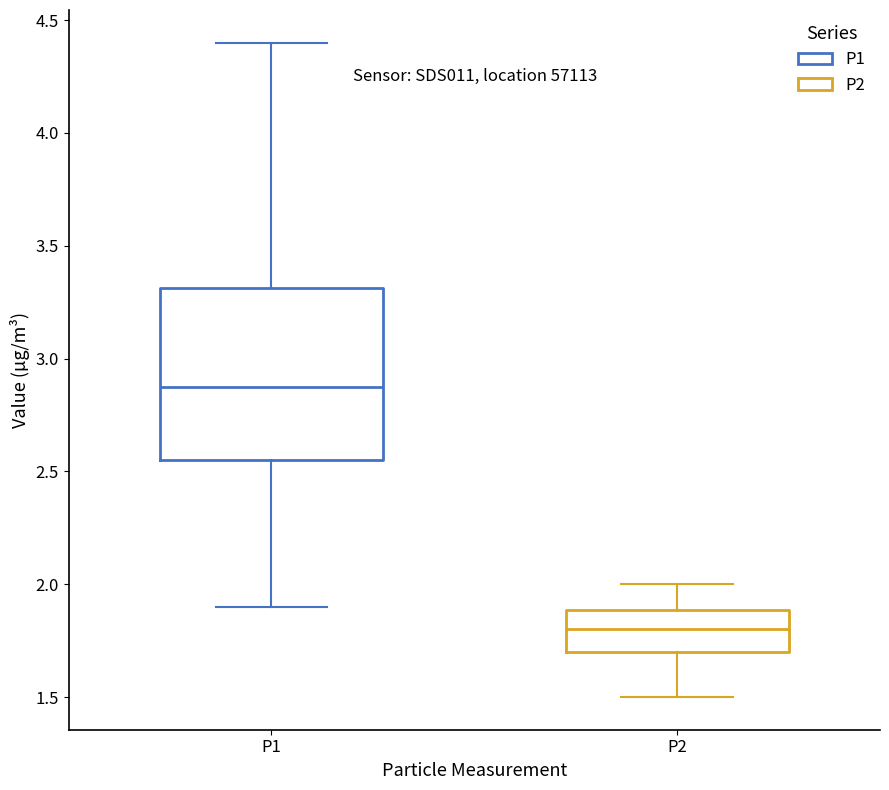

Reading left to right, read every box against the y-axis: the position of its median line, the range the box covers, and the ends of its whiskers. The values are not printed on the chart, so give them approximately, as read against the axis.

P1: median 2.90, box 2.55 to 3.30, whiskers 1.90 to 4.40
P2: median 1.80, box 1.70 to 1.90, whiskers 1.50 to 2.00